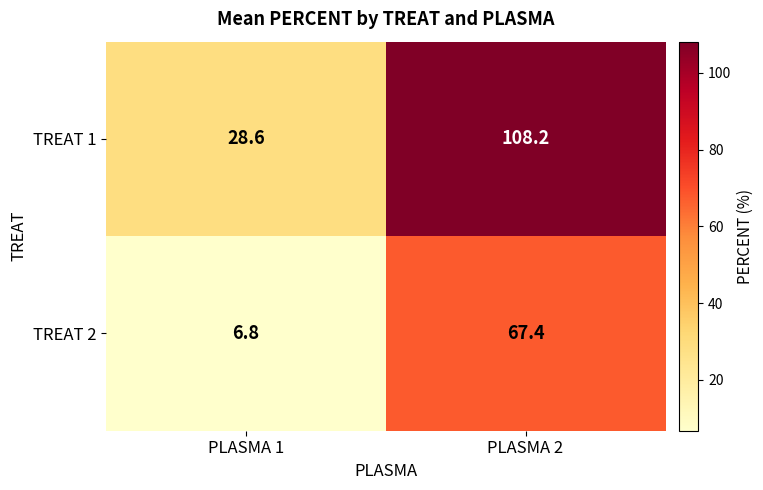

Where does the TREAT 1 series first go above 108?

PLASMA 2